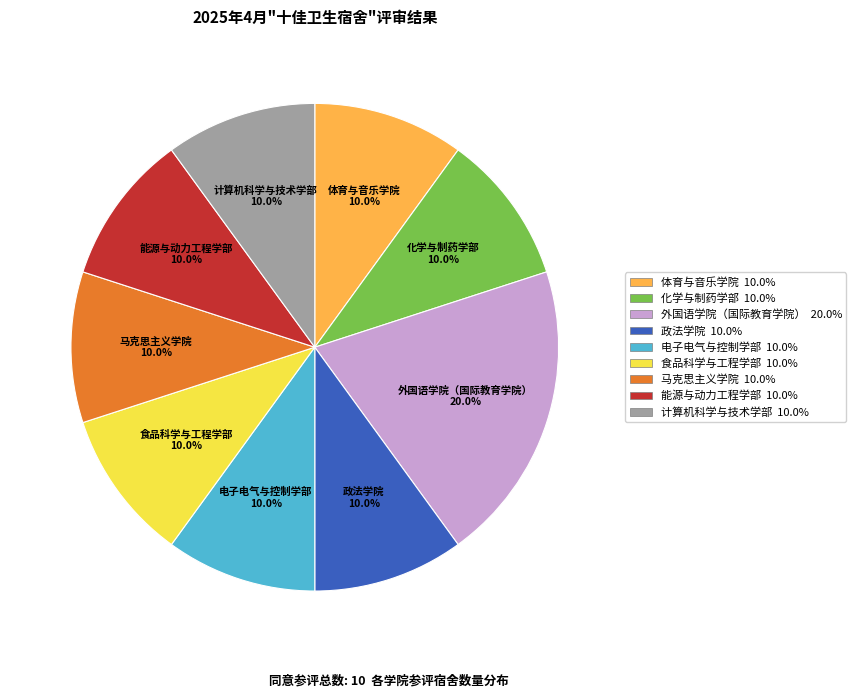

Does any single category account for the majority?

No